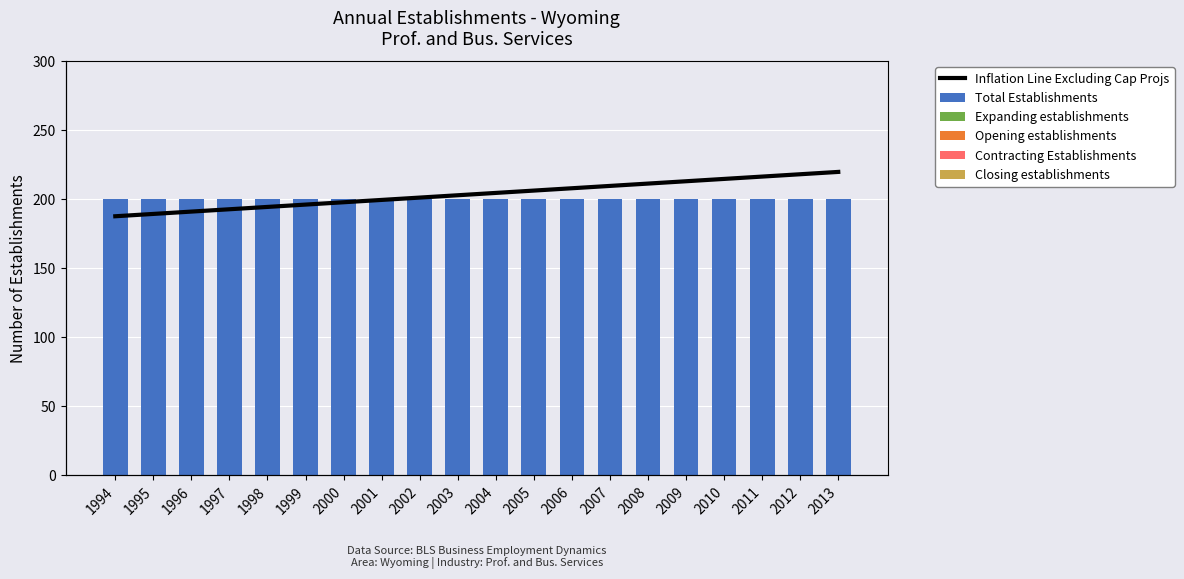

At which category is the sum across all series the highest?

2013